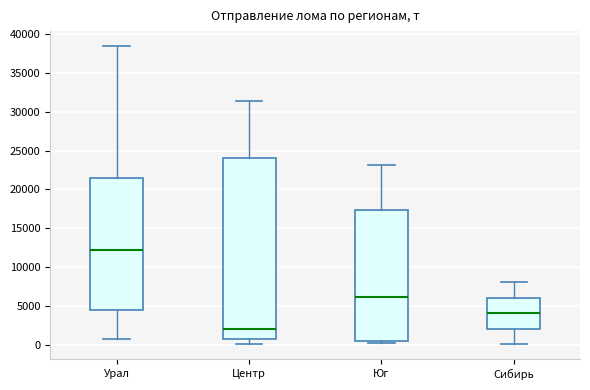

Reading left to right, read every box against the y-axis: the position of its median line, the range the box covers, and the ends of its whiskers. The values are not printed on the chart, so give them approximately, as read against the axis.

Урал: median 12000, box 4500 to 21500, whiskers 500 to 38500
Центр: median 2000, box 500 to 24000, whiskers 0 to 31500
Юг: median 6000, box 500 to 17500, whiskers 0 to 23000
Сибирь: median 4000, box 2000 to 6000, whiskers 0 to 8000